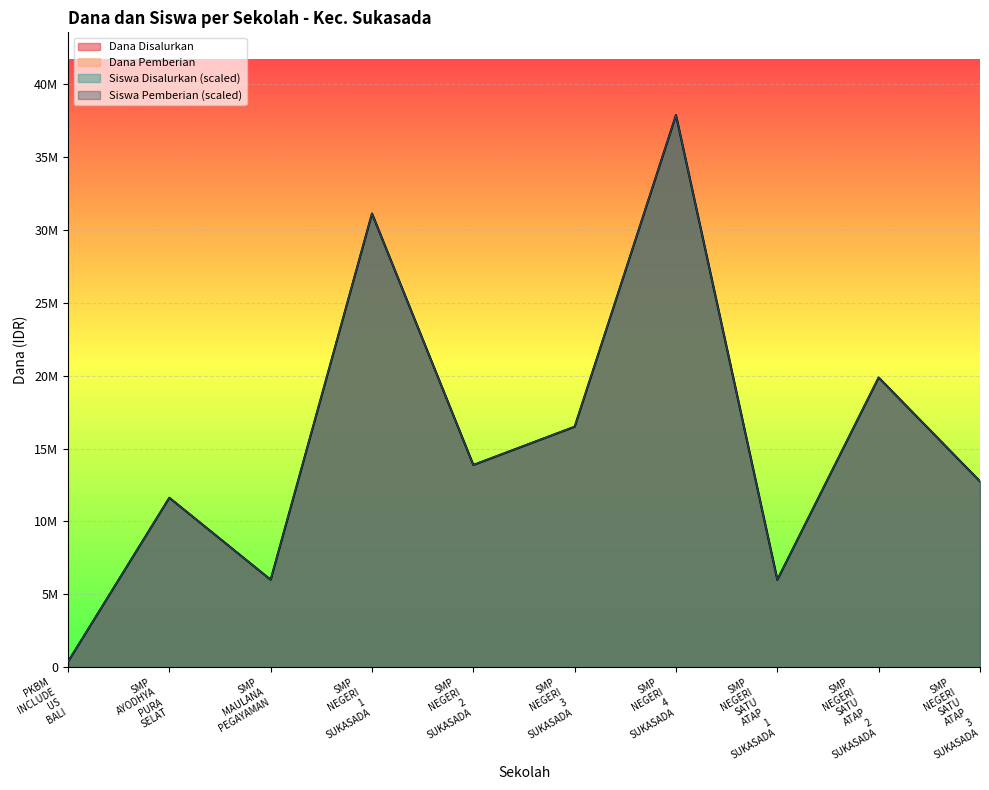

True or false: Dana Pemberian has a value of 12750000 at SMP NEGERI SATU ATAP 3 SUKASADA.

True